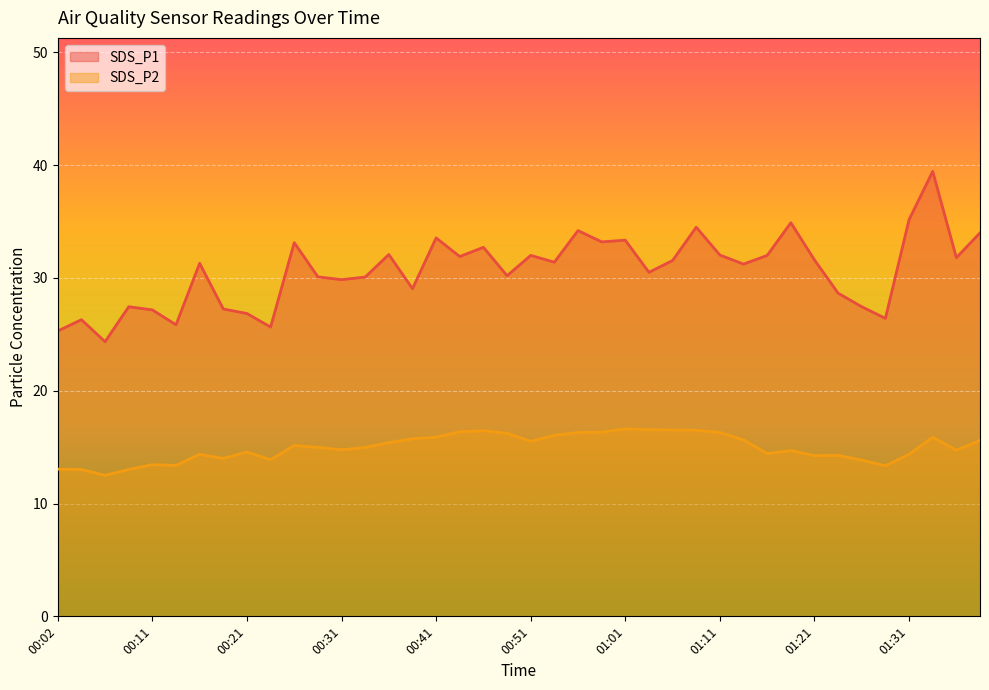

Which series has the largest total across all categories?

SDS_P1